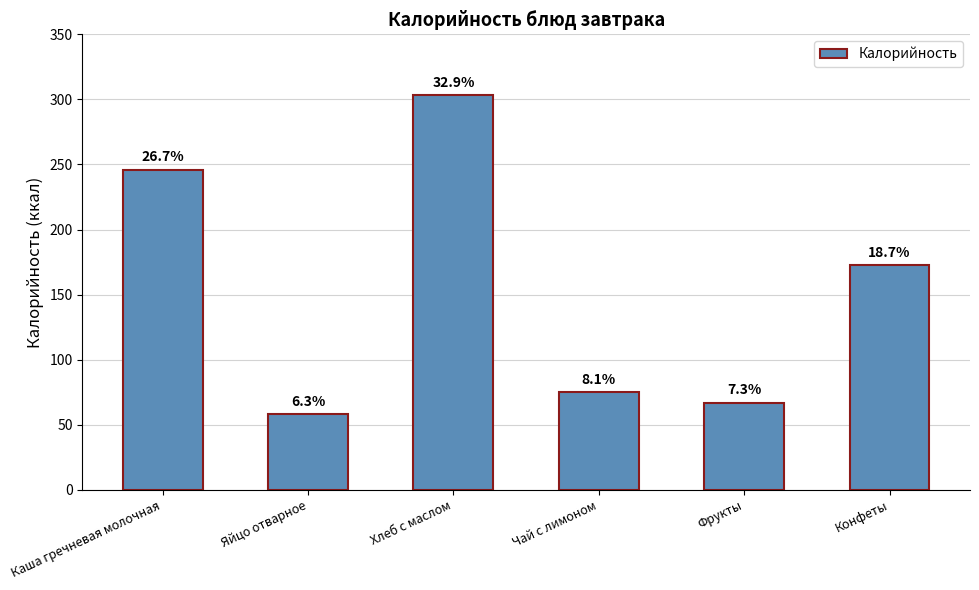

What is the average value?

153.6